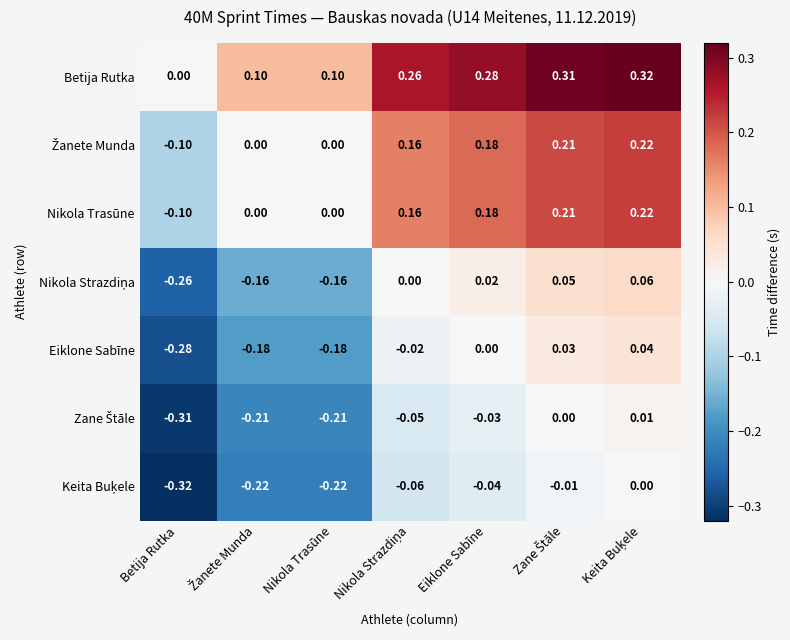

How many data points does each series have?

7